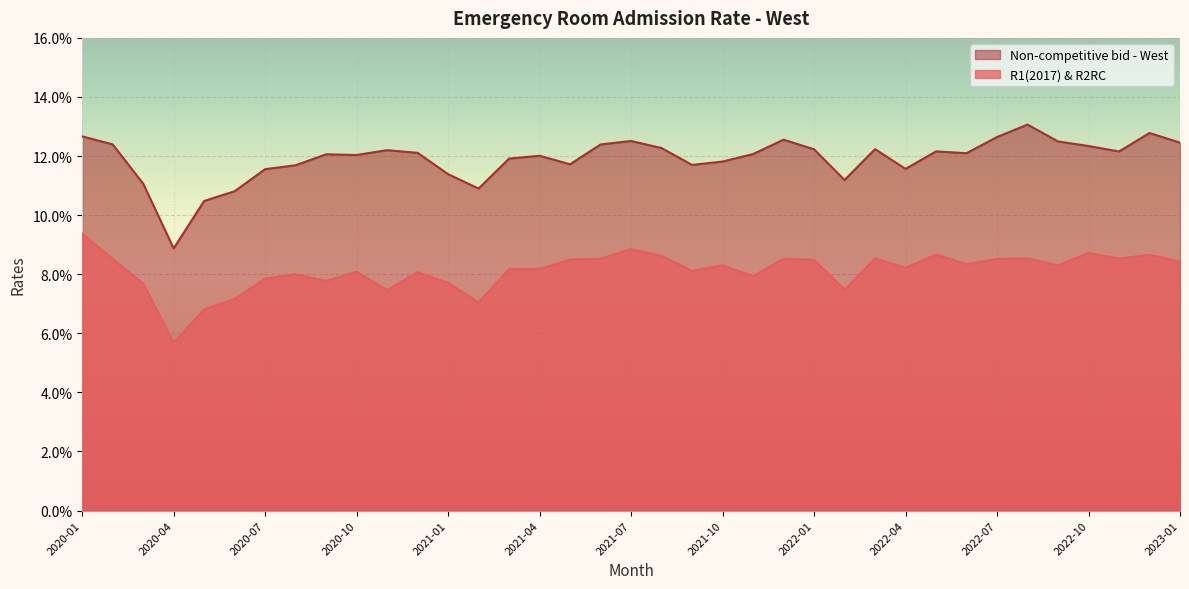

Read the R1(2017) & R2RC value at 2020-01.

0.1